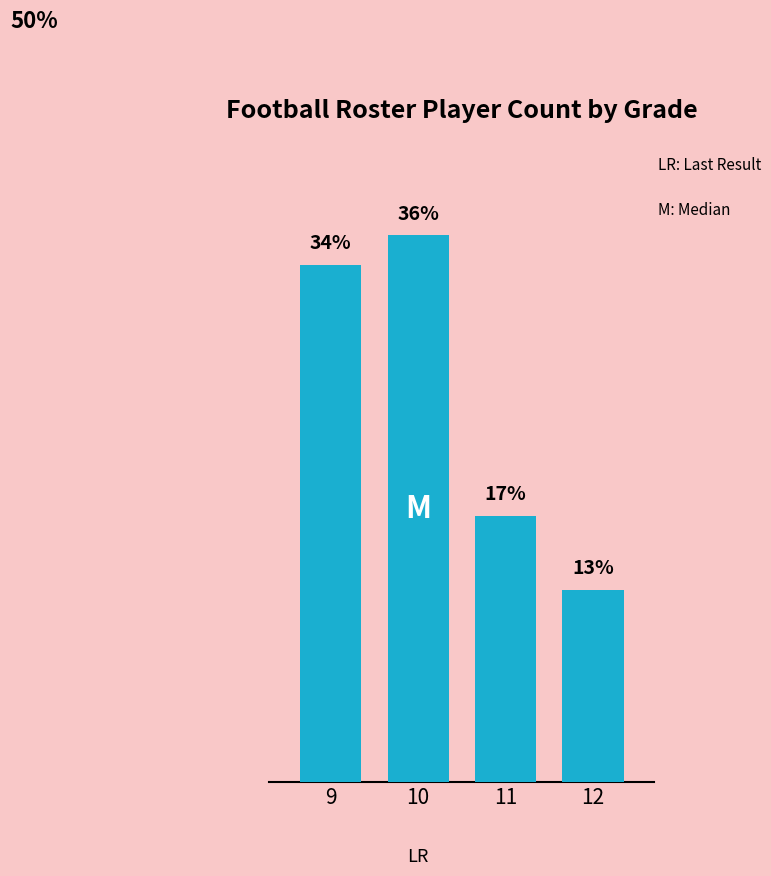

Are the bars horizontal?

No